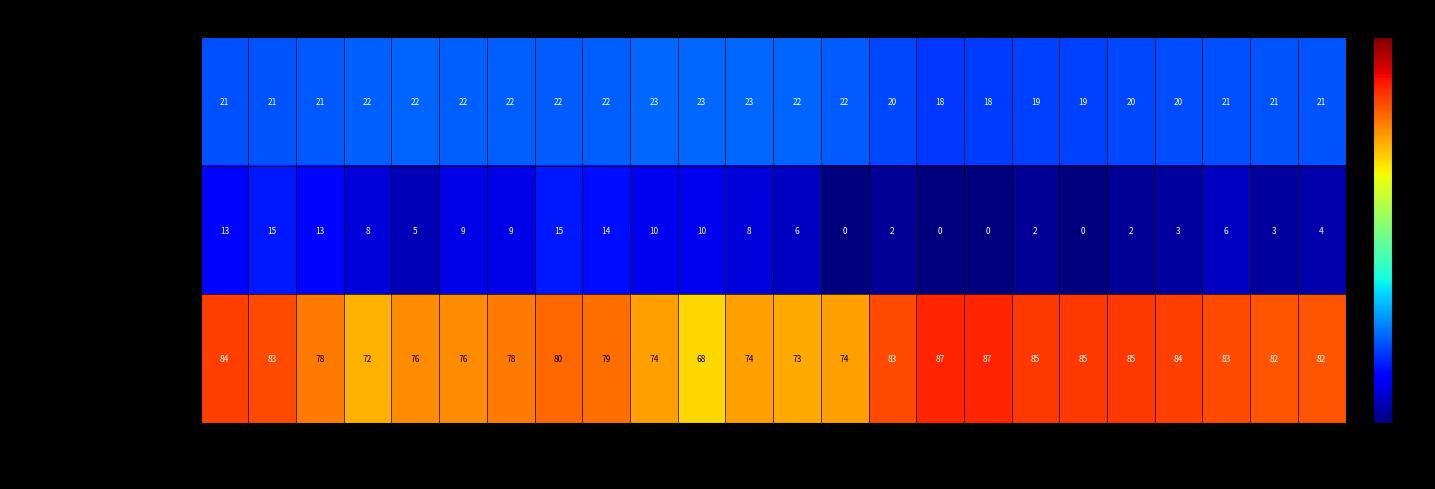

List the series in order of their overall mean, highest first.

Humedad (%), Temperatura (ºC), Velocidad del viento (km/h)